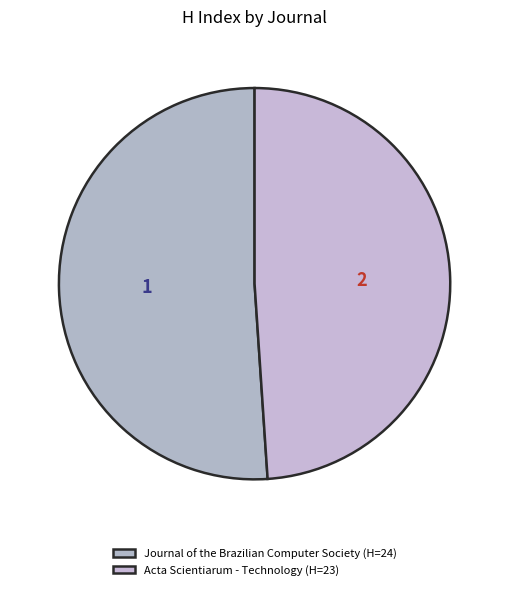

Combined, what portion of the pie is Journal of the Brazilian Computer Society and Acta Scientiarum - Technology?

100.0%